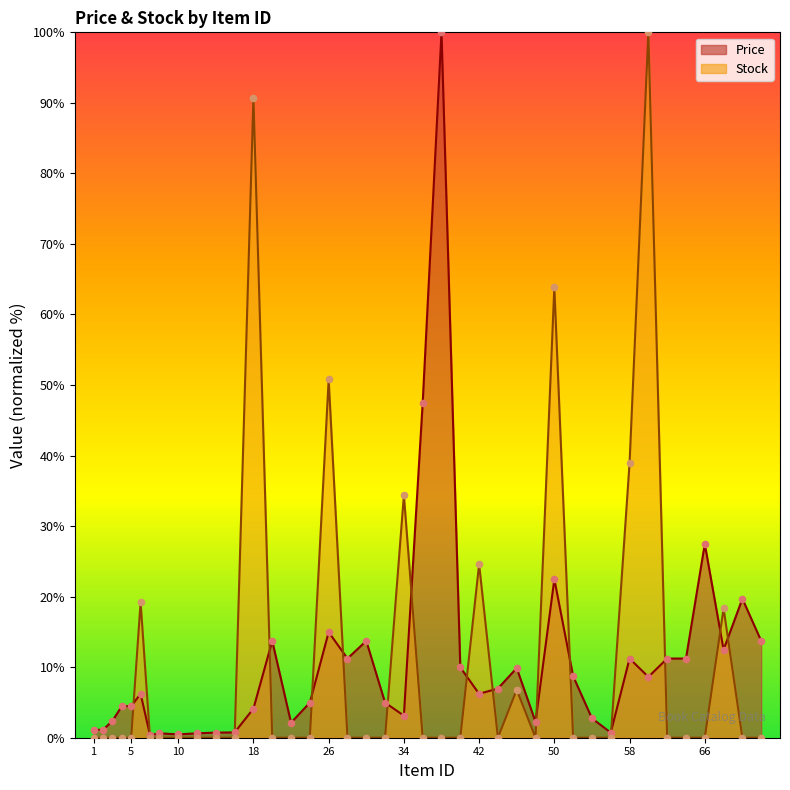

Which series contains the highest Y value?

Price